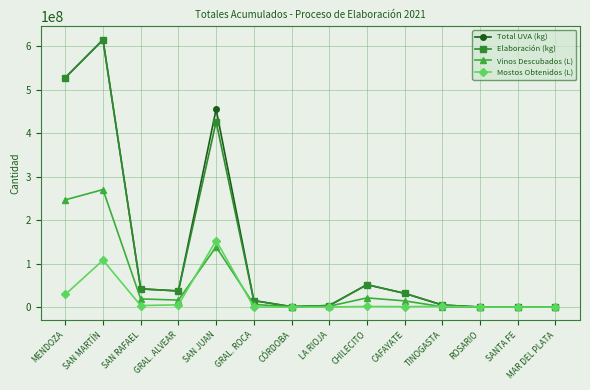

At which category does Elaboración (kg) reach its first local peak?

SAN MARTÍN